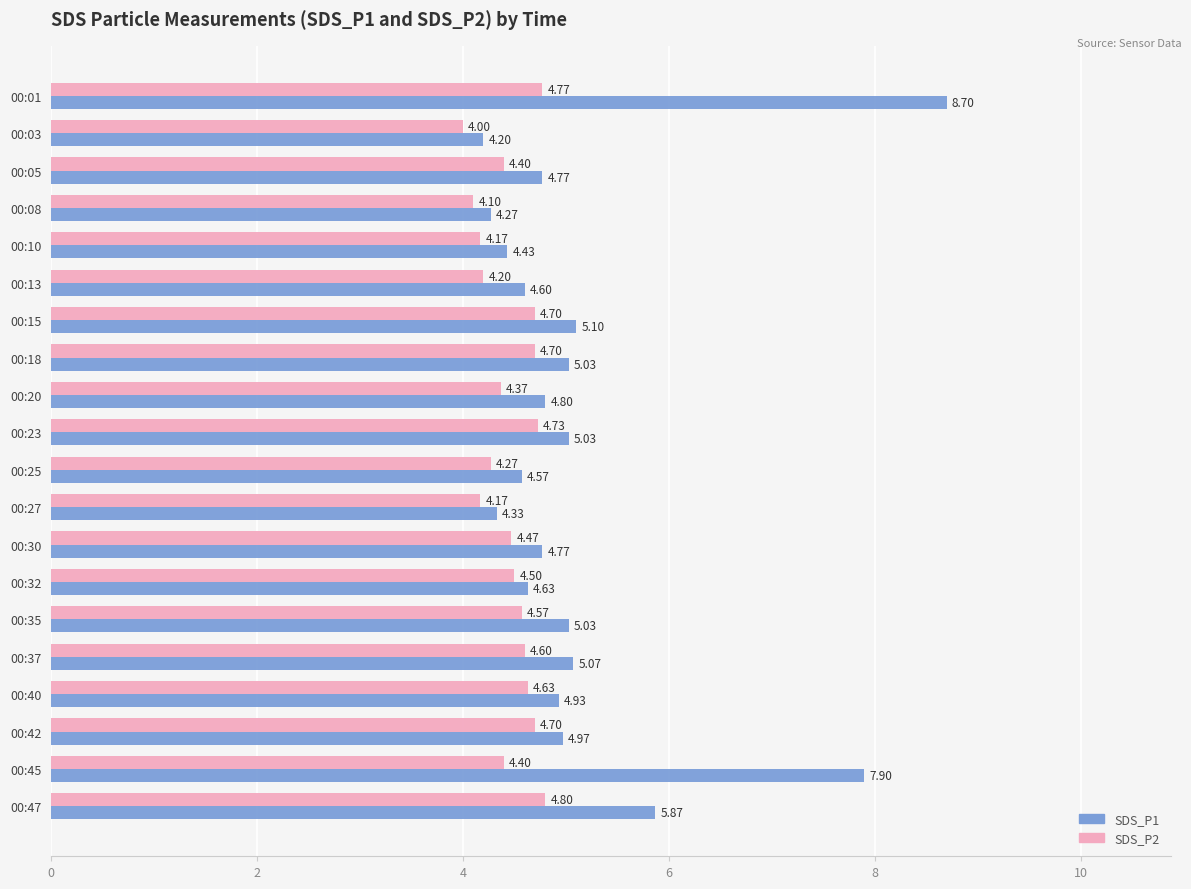

What is the sum of the SDS_P2 values at 00:01 and 00:37?

9.4